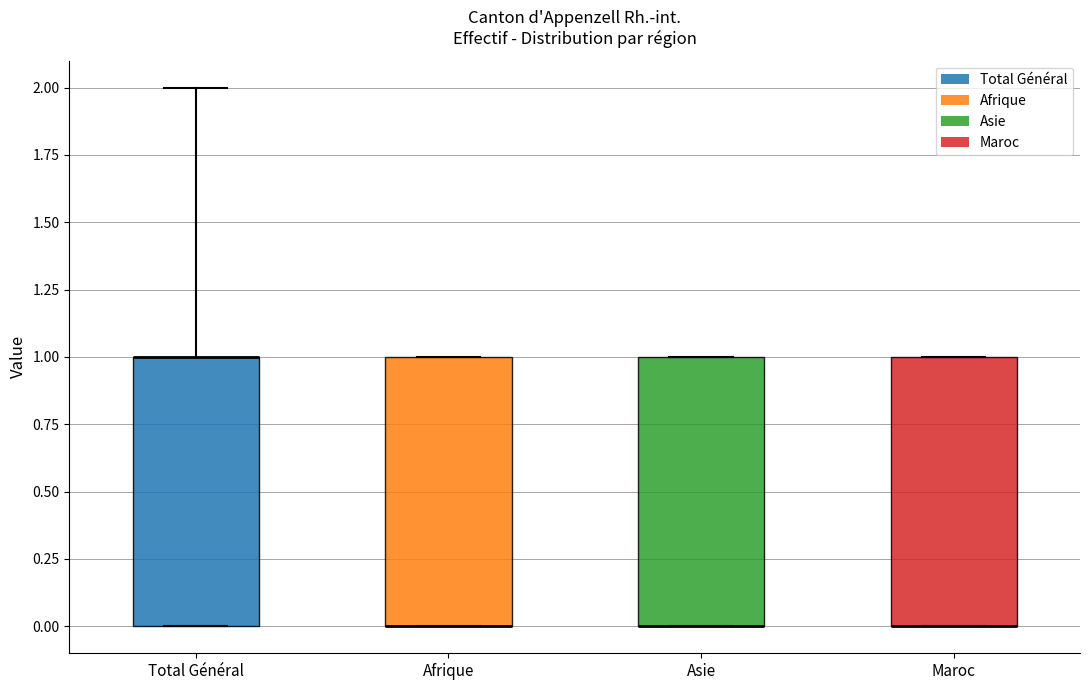

Reading left to right, read every box against the y-axis: the position of its median line, the range the box covers, and the ends of its whiskers. The values are not printed on the chart, so give them approximately, as read against the axis.

Total Général: median 1 (drawn on the box's upper edge), box 0 to 1, whiskers 0 to 2
Afrique: median 0 (drawn on the box's lower edge), box 0 to 1, whiskers 0 to 1
Asie: median 0 (drawn on the box's lower edge), box 0 to 1, whiskers 0 to 1
Maroc: median 0 (drawn on the box's lower edge), box 0 to 1, whiskers 0 to 1